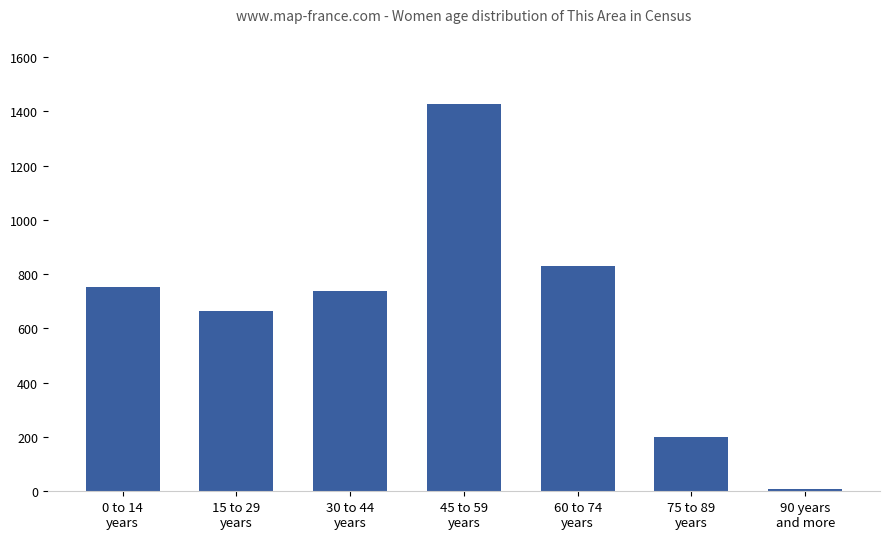

What position from the right is 30 to 44
years?

5